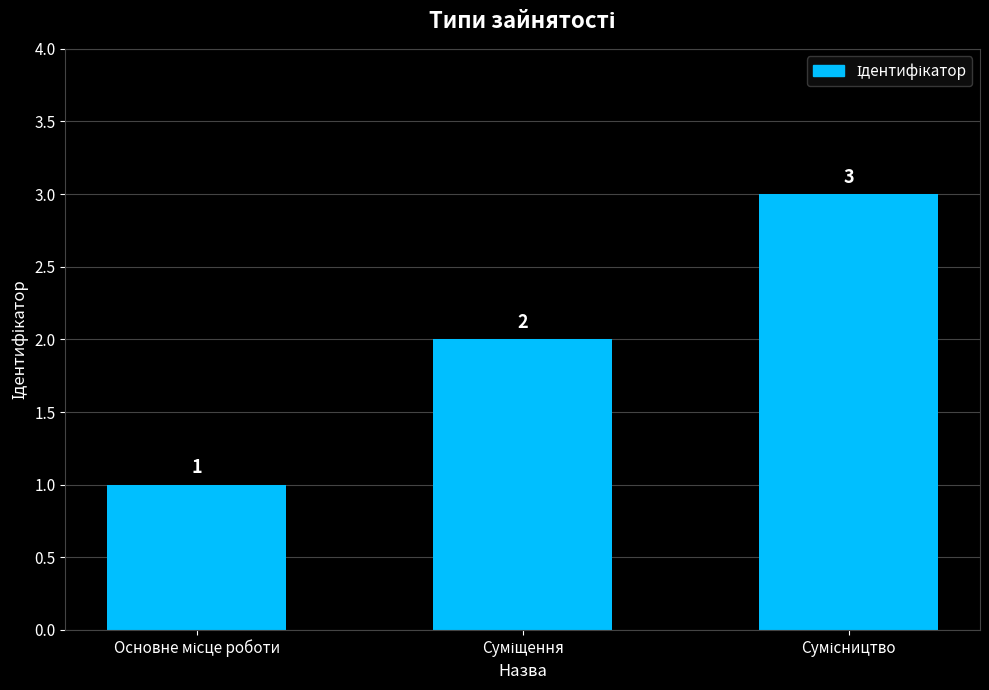

Are the bars grouped side by side (vs. stacked)?

No